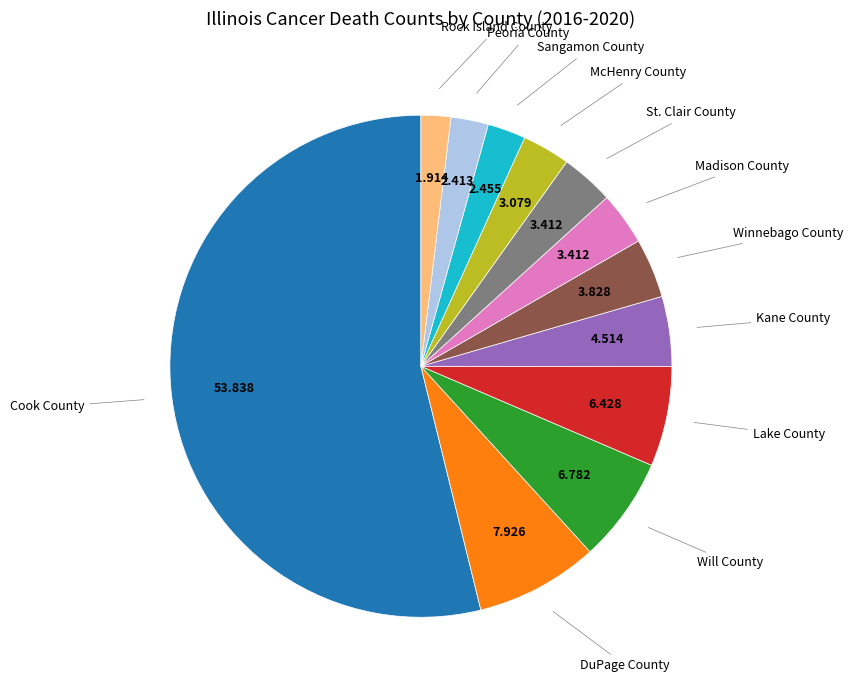

Is there any slice that represents more than half of the pie?

Yes